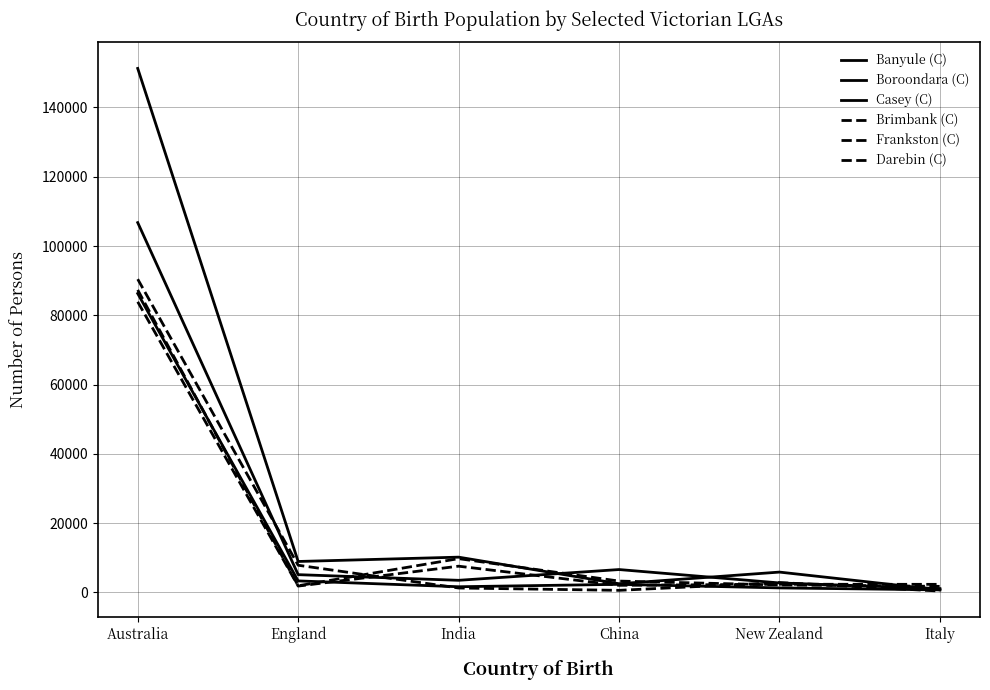

How many lines are shown in the chart?

6